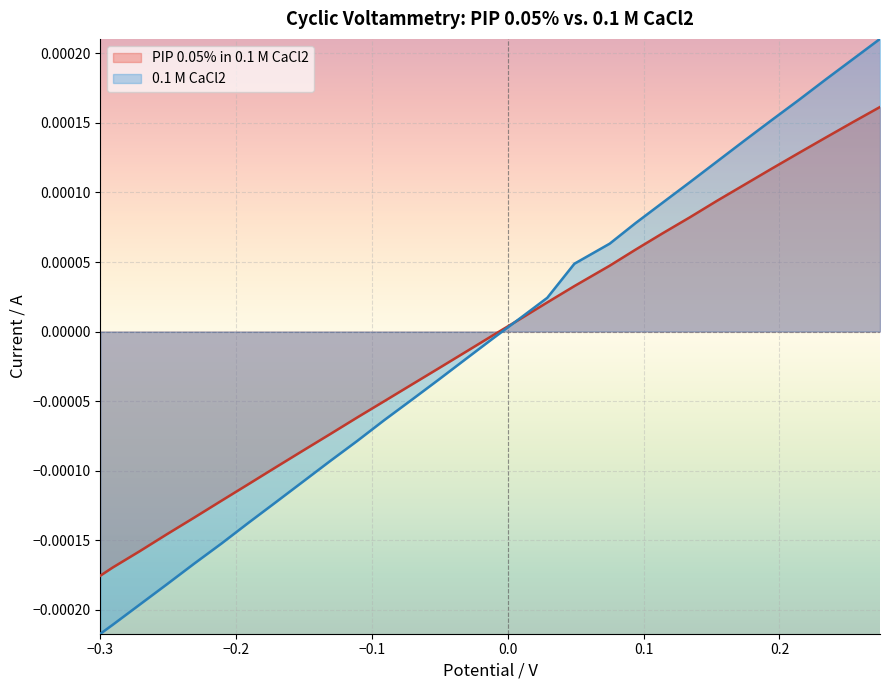

Which series has the widest spread of values?

0.1 M CaCl2